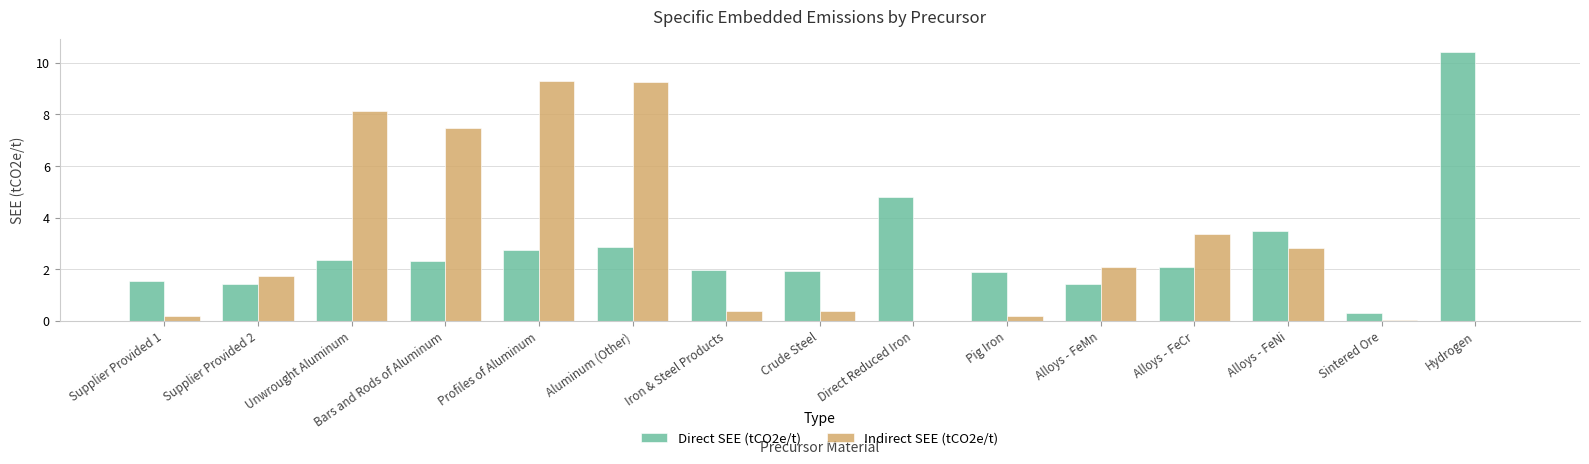

Which series changed the most between Direct Reduced Iron and Alloys - FeMn?

Direct SEE (tCO2e/t)